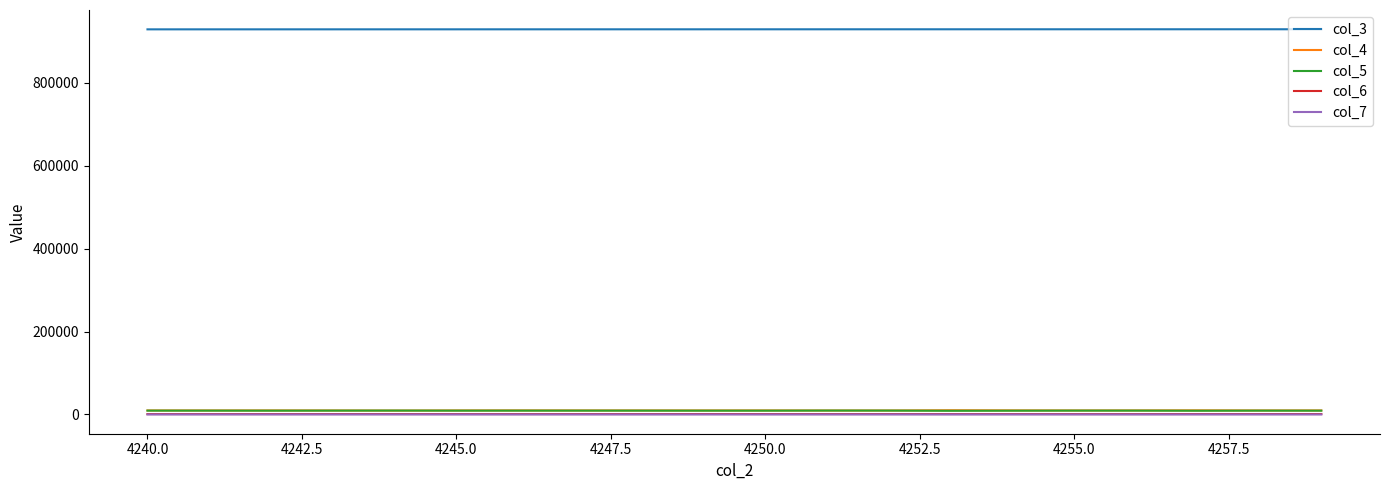

What is the maximum value shown in the chart?

929191